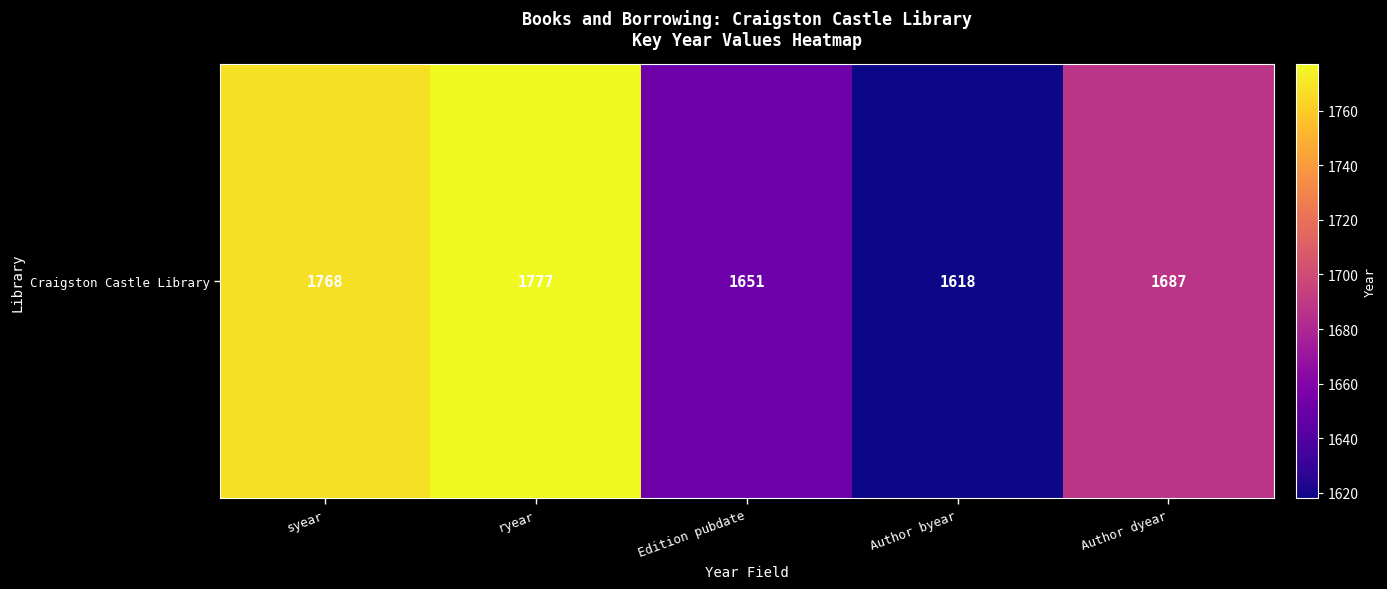

Is it true that the value at syear is 1768?

True